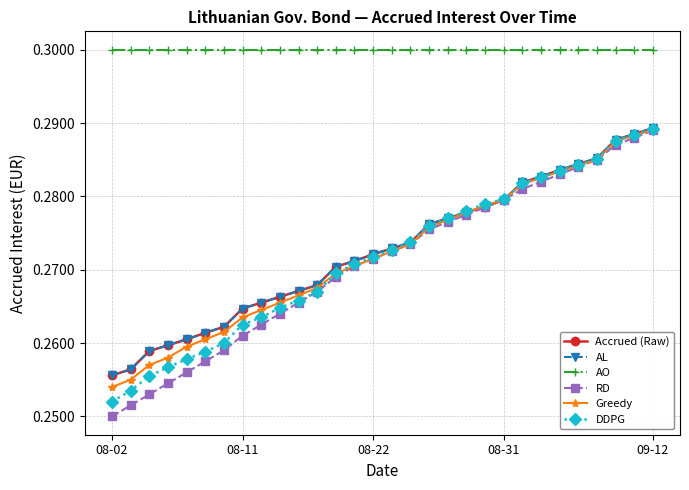

What is the sum of all AO values?

9.0